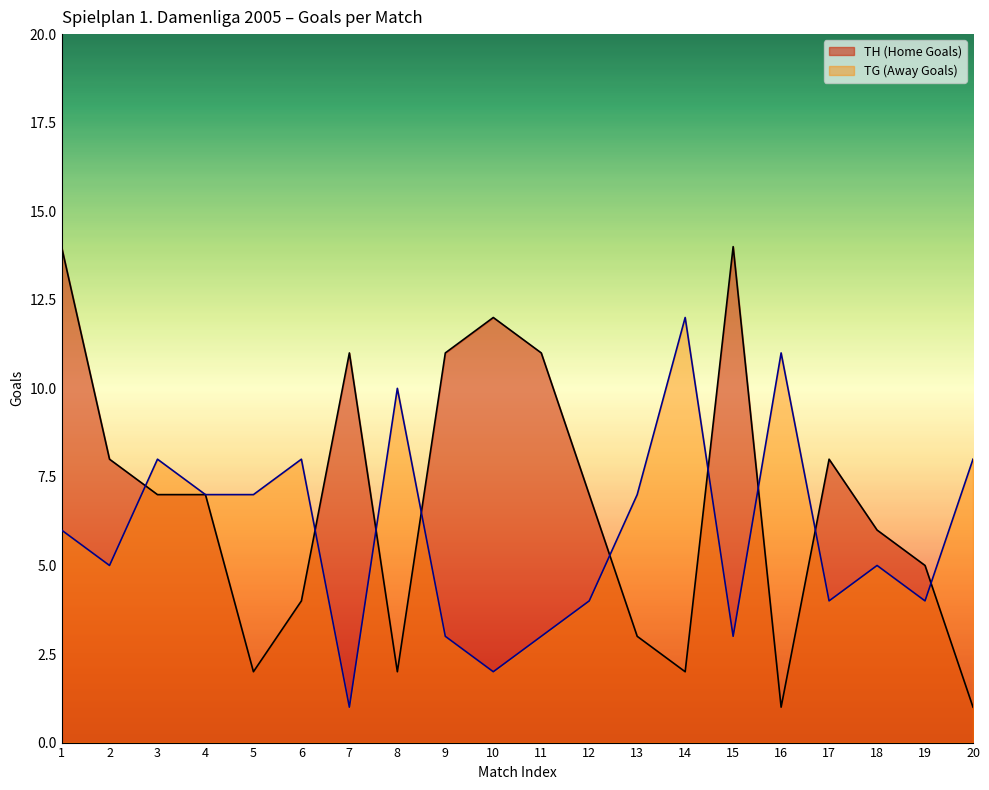

At which category does the chart reach its minimum across all series?

16